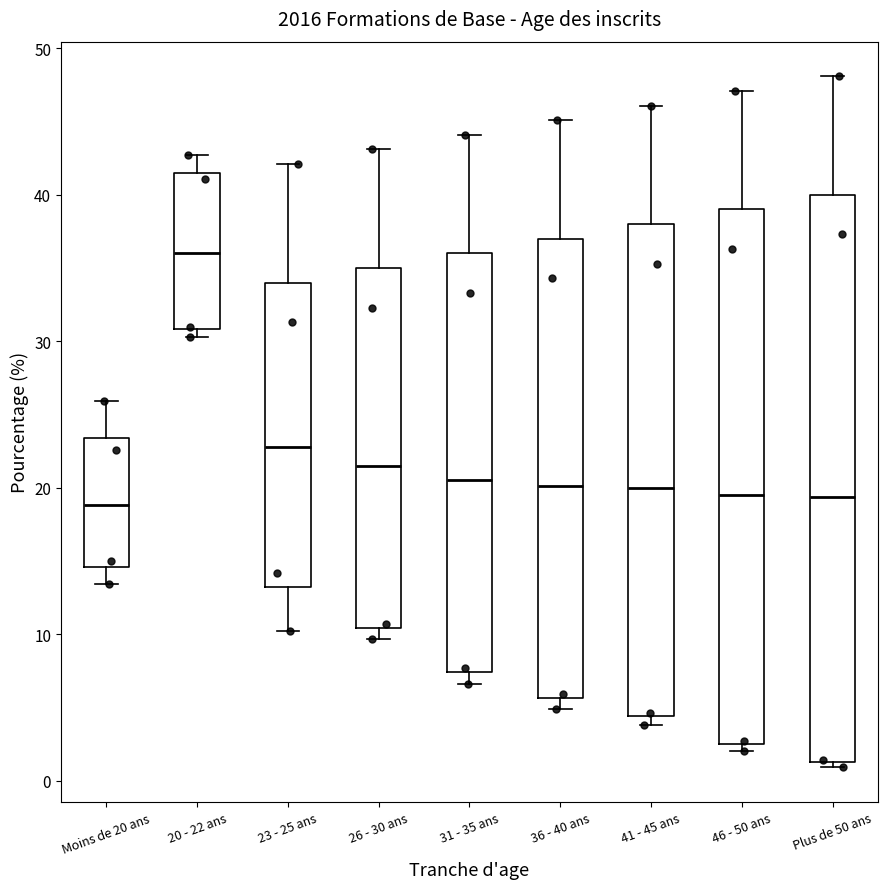

Where does the median line of the box for Plus de 50 ans sit on the y-axis? The values are not printed on the chart, so give them approximately, as read against the axis.

19